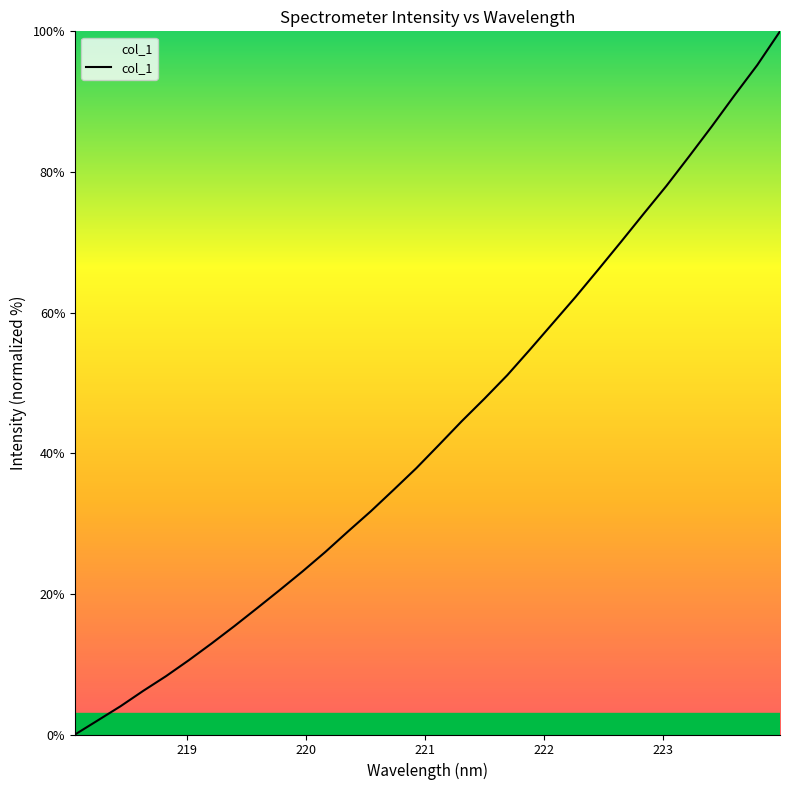

What is the maximum value shown in the chart?

100.0